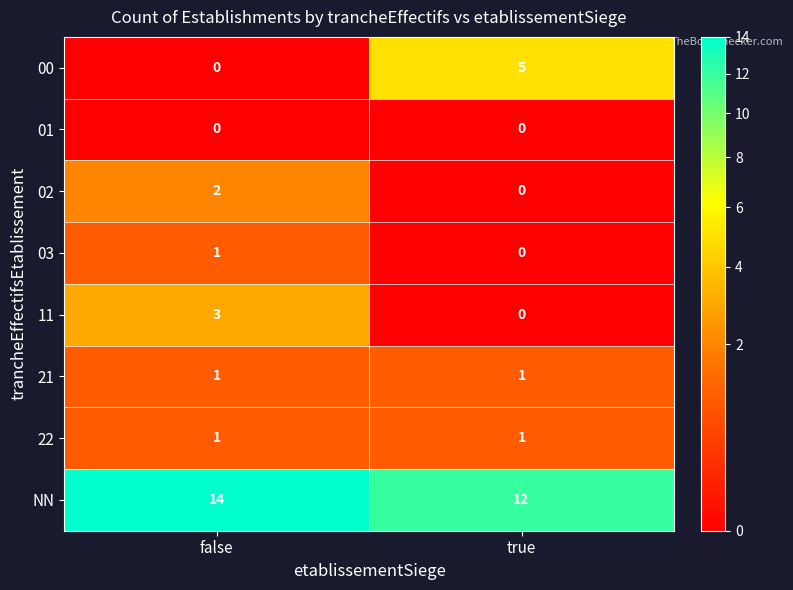

What is the sum of all NN values?

26